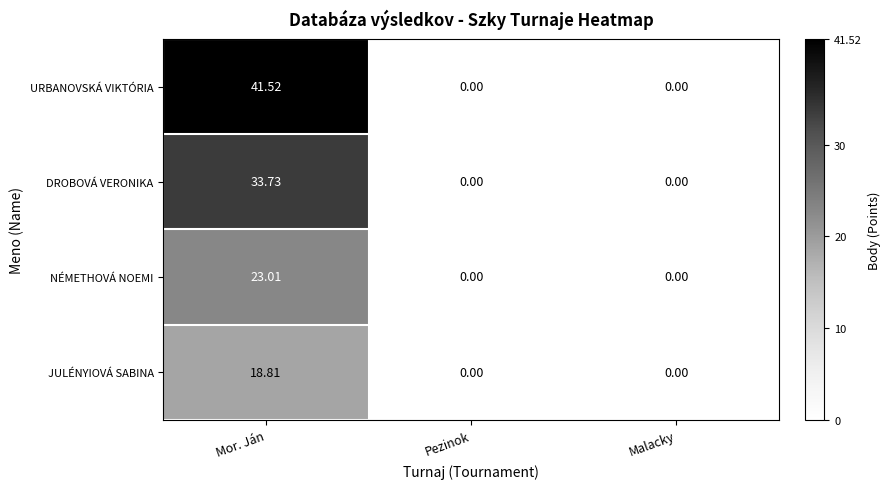

Which series has the widest spread of values?

URBANOVSKÁ VIKTÓRIA